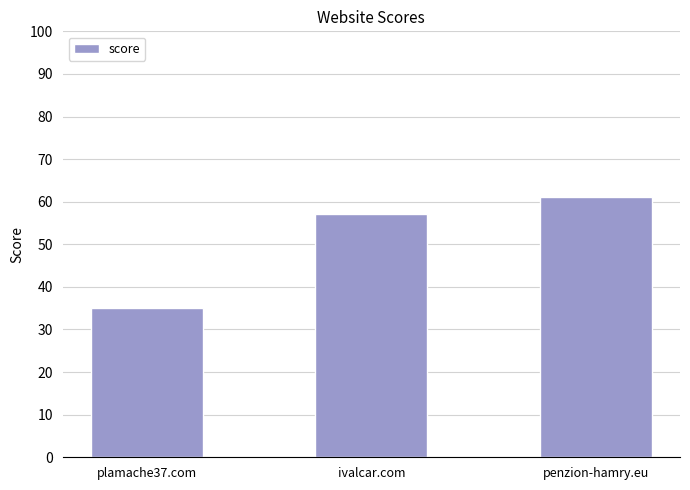

What position from the left is penzion-hamry.eu?

3